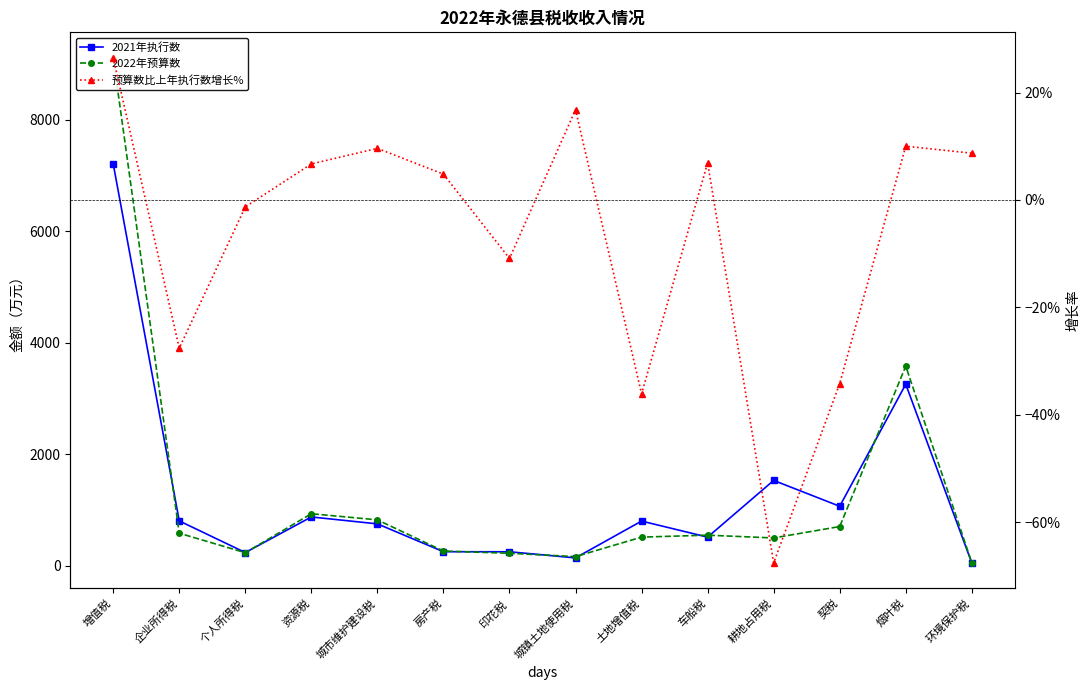

Reading left to right, list all the values displayed in this chart.

2021年执行数: 增值税=7212.0	企业所得税=801.0	个人所得税=233.0	资源税=872.0	城市维护建设税=748.0	房产税=248.0	印花税=247.0	城镇土地使用税=137.0	土地增值税=798.0	车船税=510.0	耕地占用税=1528.0	契税=1064.0	烟叶税=3255.0	环境保护税=46.0
2022年预算数: 增值税=9120.0	企业所得税=580.0	个人所得税=230.0	资源税=930.0	城市维护建设税=820.0	房产税=260.0	印花税=220.0	城镇土地使用税=160.0	土地增值税=510.0	车船税=545.0	耕地占用税=495.0	契税=700.0	烟叶税=3580.0	环境保护税=50.0
预算数比上年执行数增长%: 增值税=0.3	企业所得税=-0.3	个人所得税=-0.0	资源税=0.1	城市维护建设税=0.1	房产税=0.0	印花税=-0.1	城镇土地使用税=0.2	土地增值税=-0.4	车船税=0.1	耕地占用税=-0.7	契税=-0.3	烟叶税=0.1	环境保护税=0.1